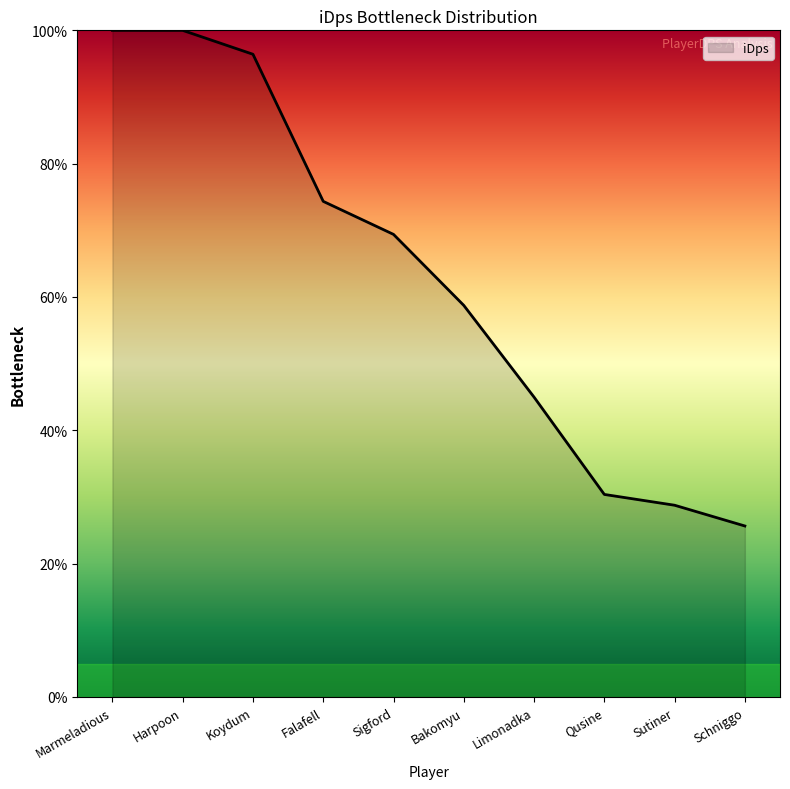

What is the smallest value displayed?

25.6